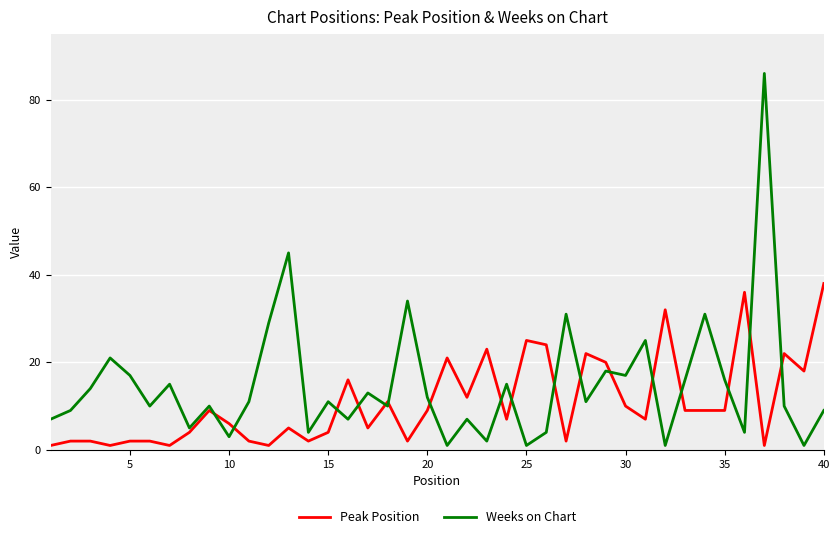

True or false: Peak Position has more than 0 interior local peaks.

True